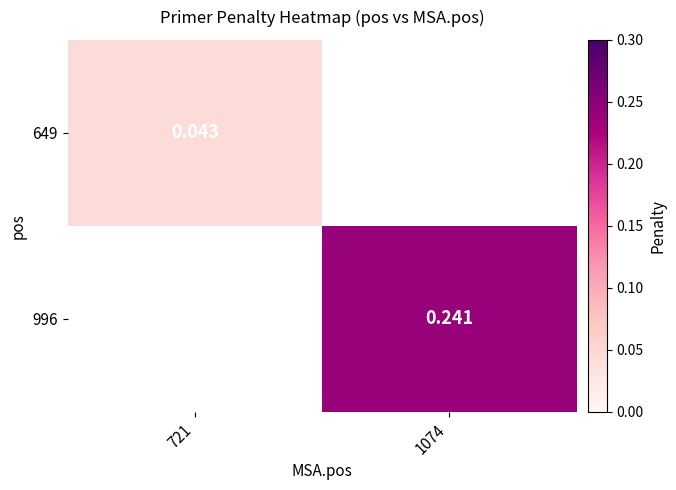

Is it true that 996 equals 0.1 at 1074?

False